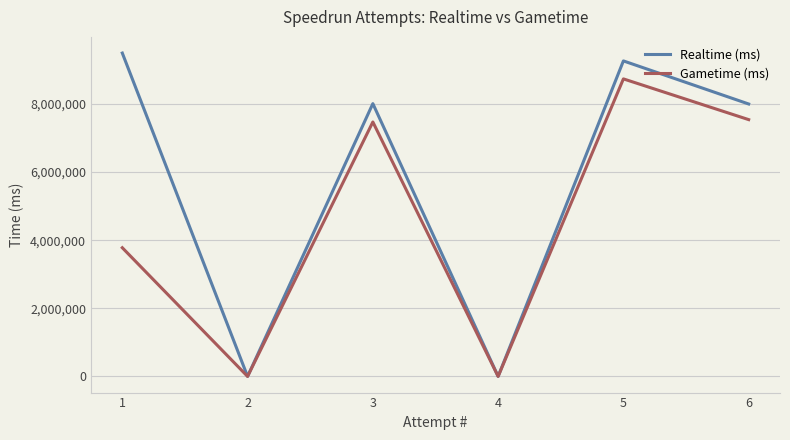

What are all the series names shown in the legend?

Realtime (ms), Gametime (ms)